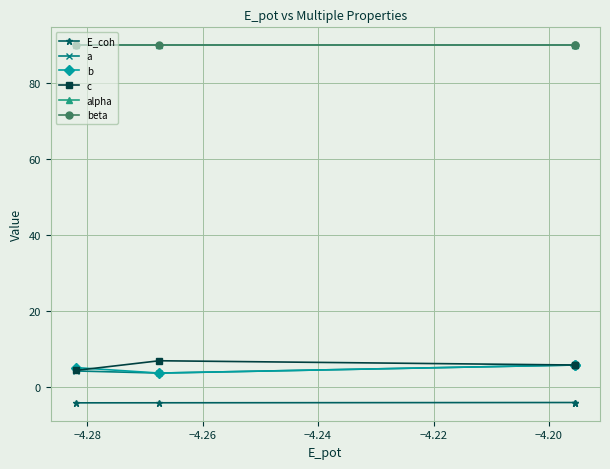

Which series has the largest total across all categories?

alpha